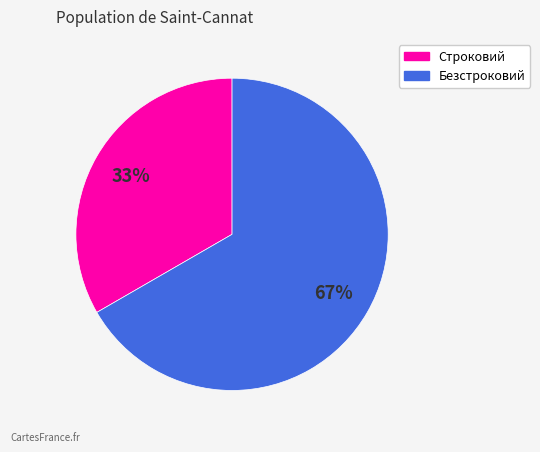

Is there a majority slice in this chart?

Yes